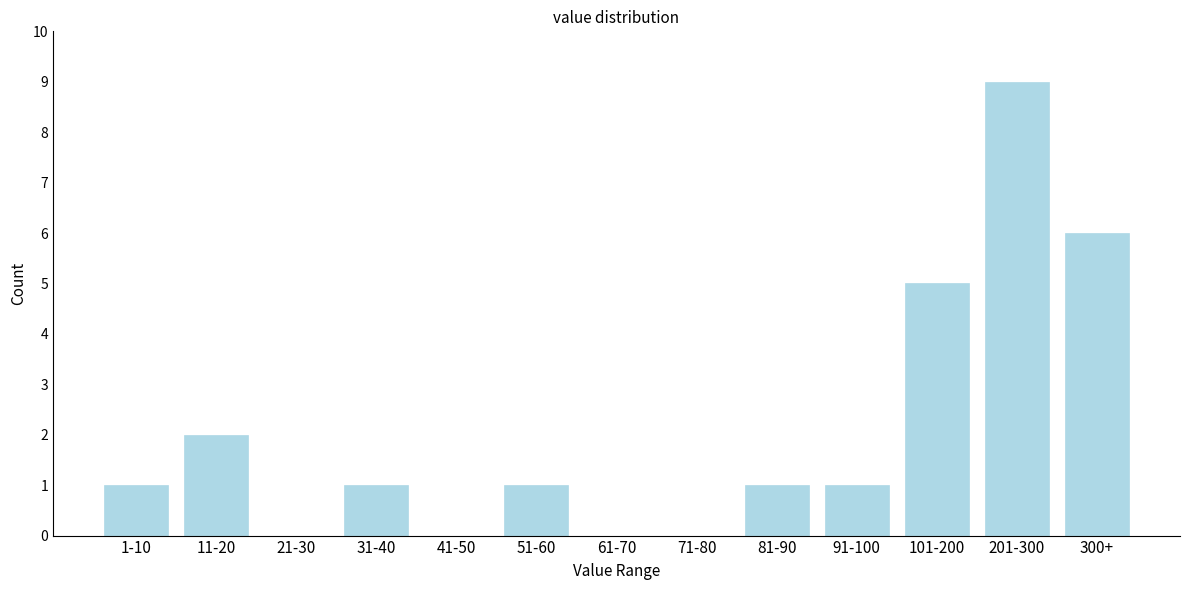

Reading left to right, list all the values displayed in this chart.

1-10=1	11-20=2	21-30=0	31-40=1	41-50=0	51-60=1	61-70=0	71-80=0	81-90=1	91-100=1	101-200=5	201-300=9	300+=6